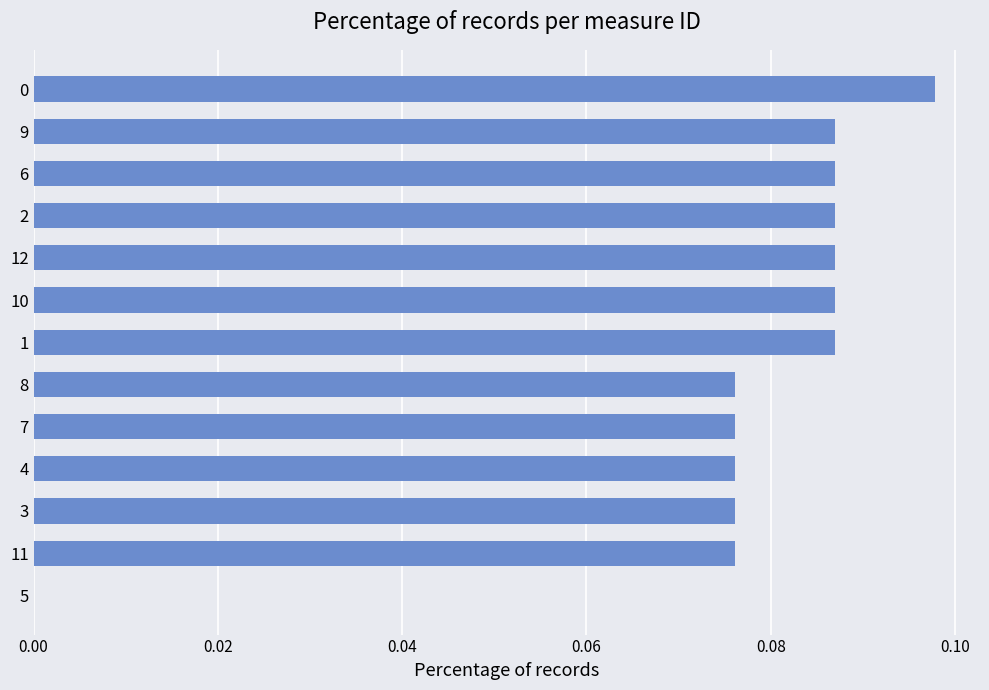

Are the bars horizontal?

Yes